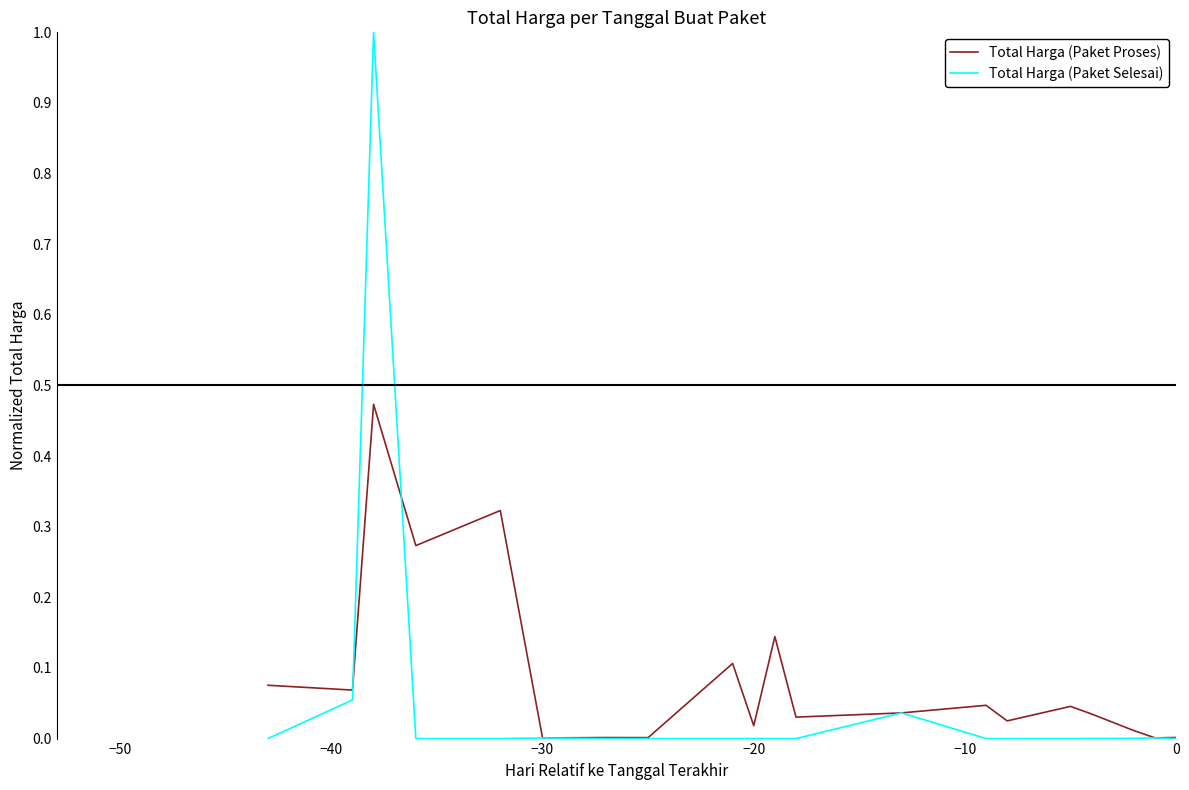

List the series in order of their peak value, lowest first.

Total Harga (Paket Proses), Total Harga (Paket Selesai)